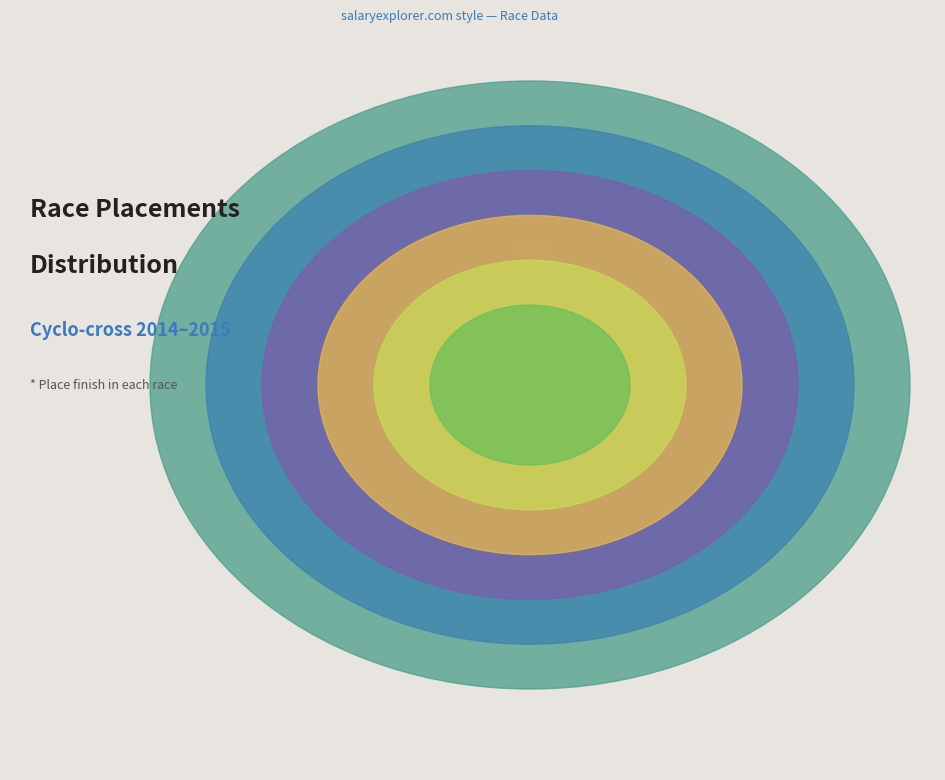

What is the ratio of the value at Wicked Awesome Dade City CX #3 Day 2 to the value at Lakeland Cyclo-cross (Cat 4/5)?

0.6